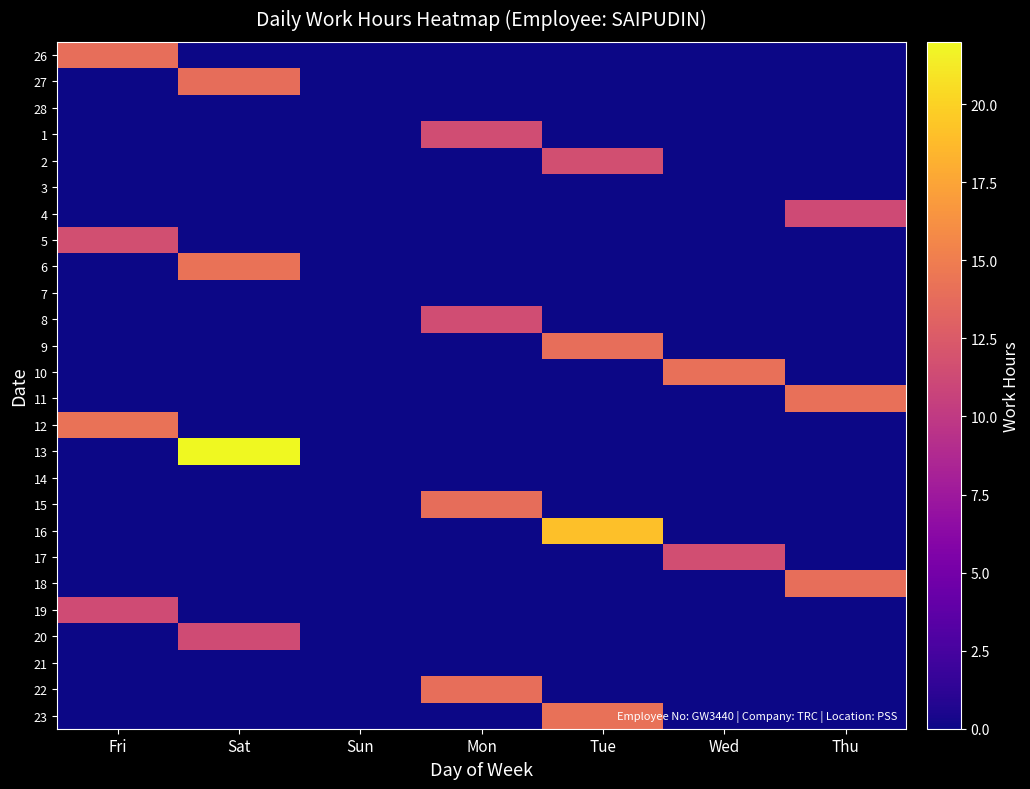

At how many categories does at least one series exceed 20?

1